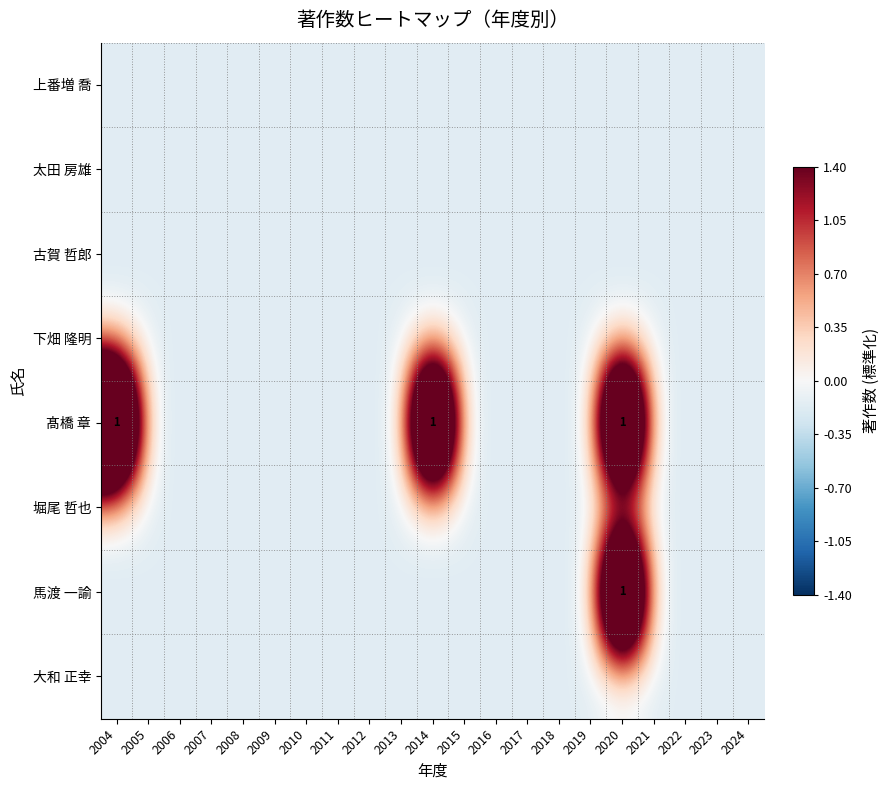

Is it true that 堀尾 哲也 equals -0.1 at 2012?

False